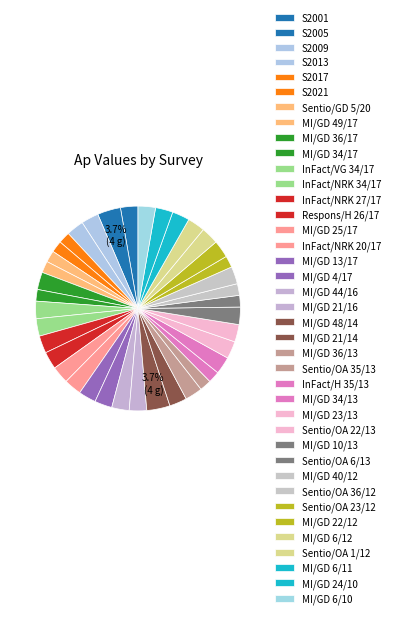

How many slices are in this pie chart?

39